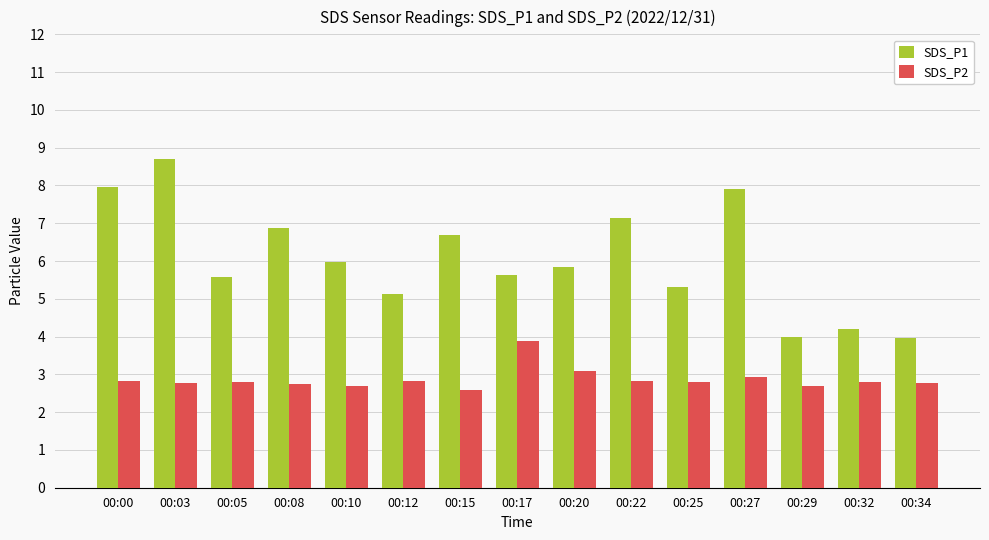

Does the chart contain stacked bars?

No